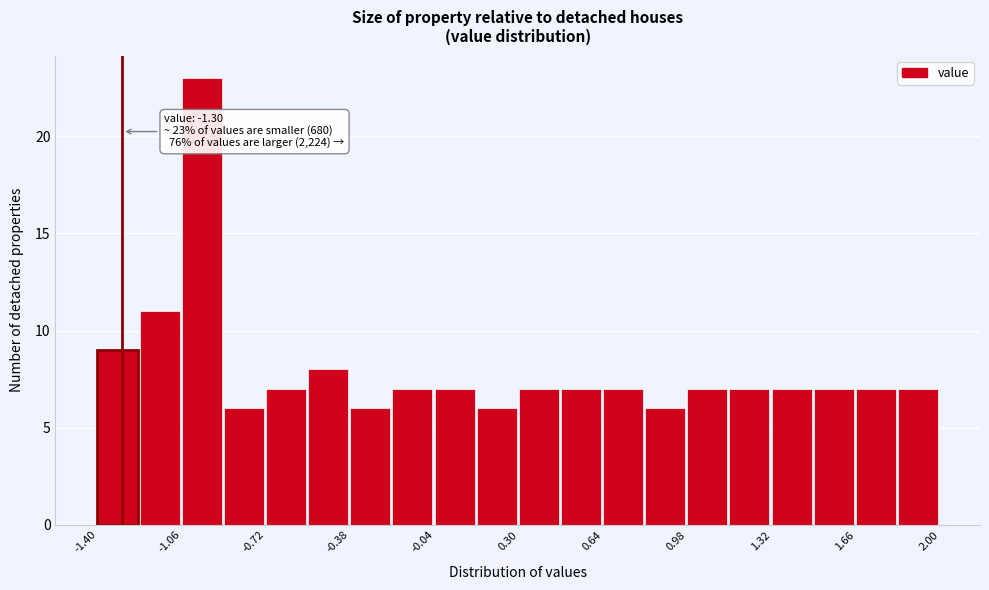

Read against the x-axis, roughly where is the centre of the tallest bar?

-1.00